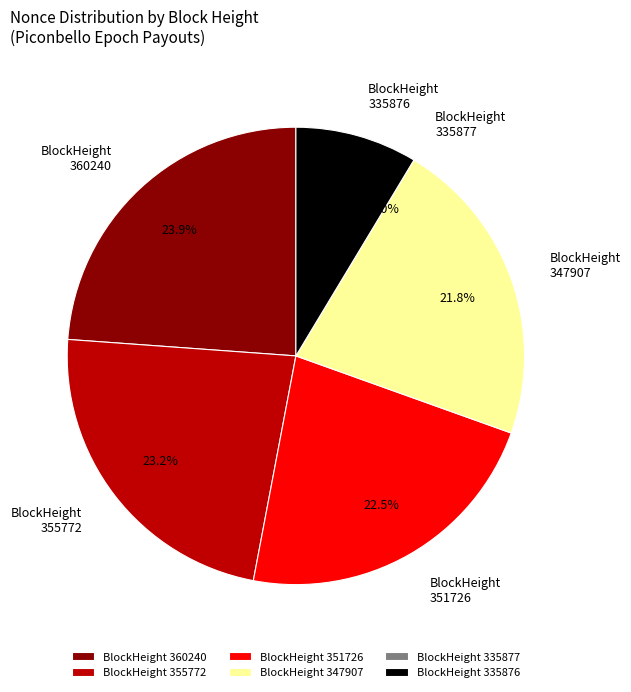

What is the ratio of the value at 355772 to the value at 335876?

2.7